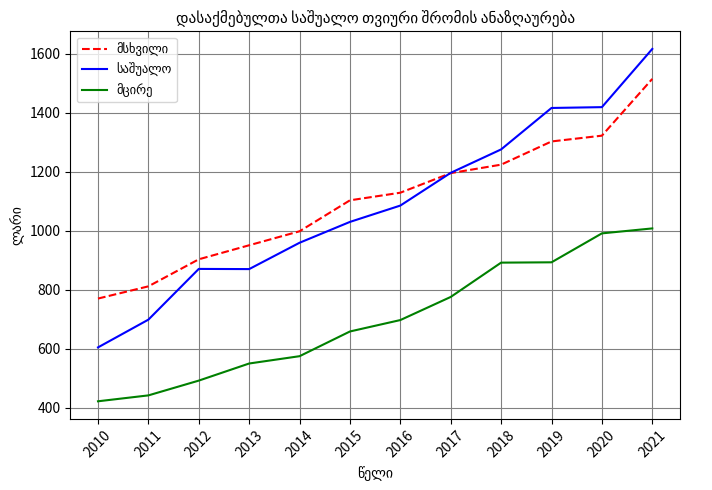

What is the difference between the highest and lowest values at 2017?

420.8